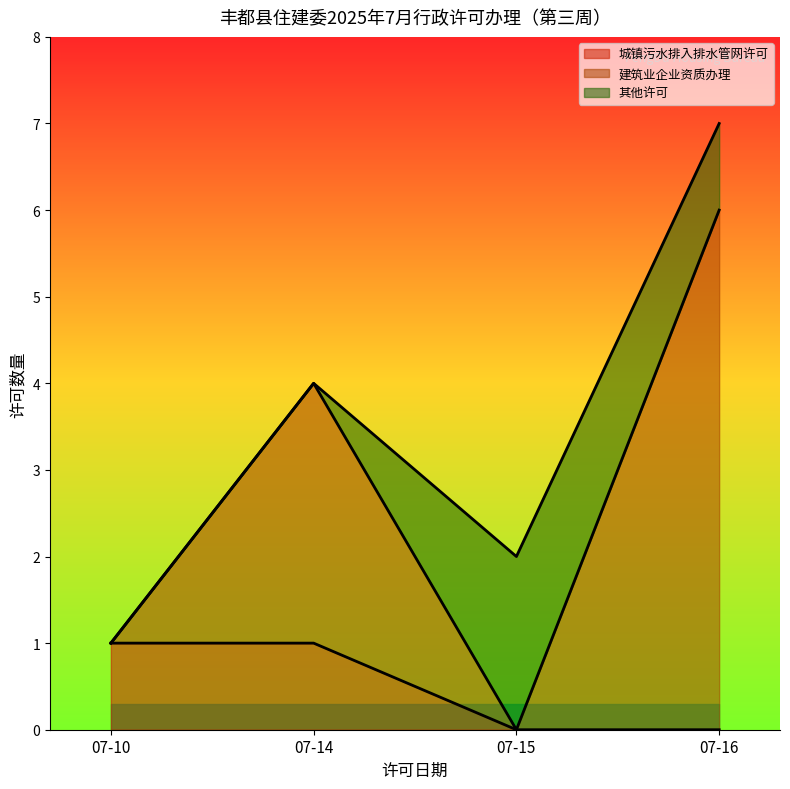

Count the values in the range 1 to 4.

6